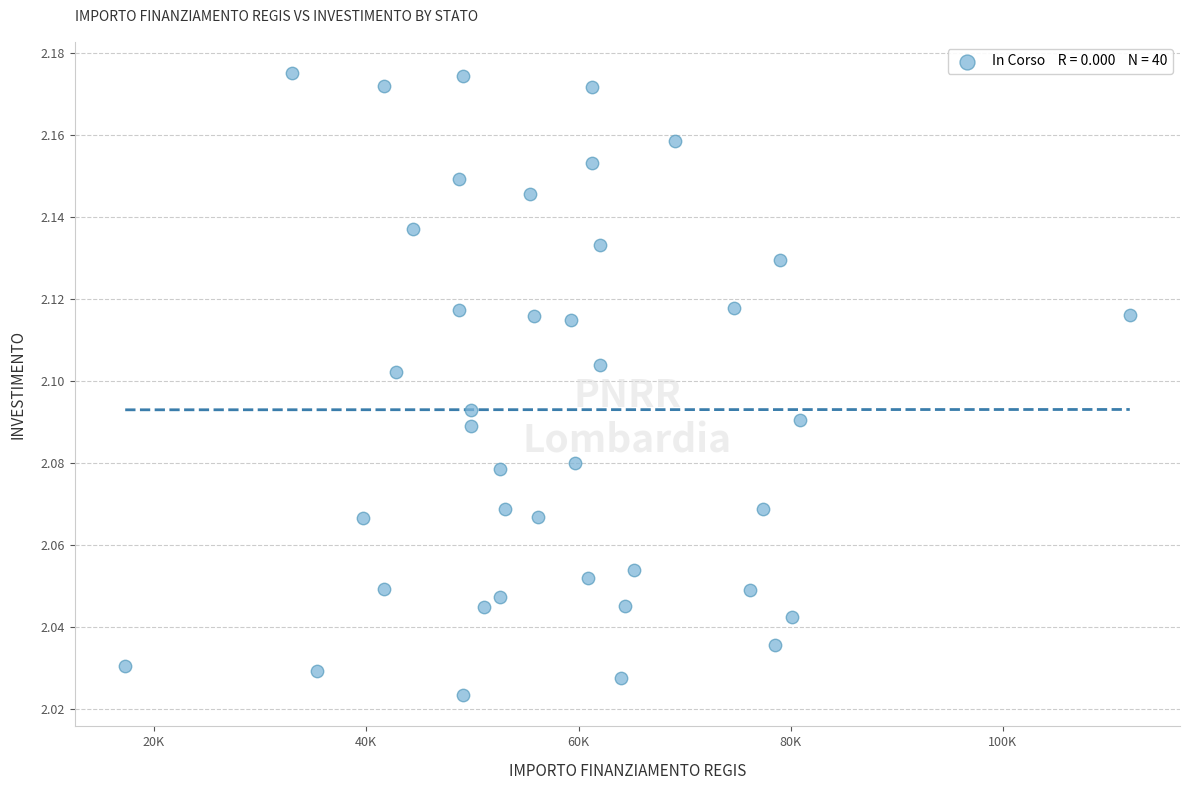

What is the range of X values (max minus min)?

94665.7